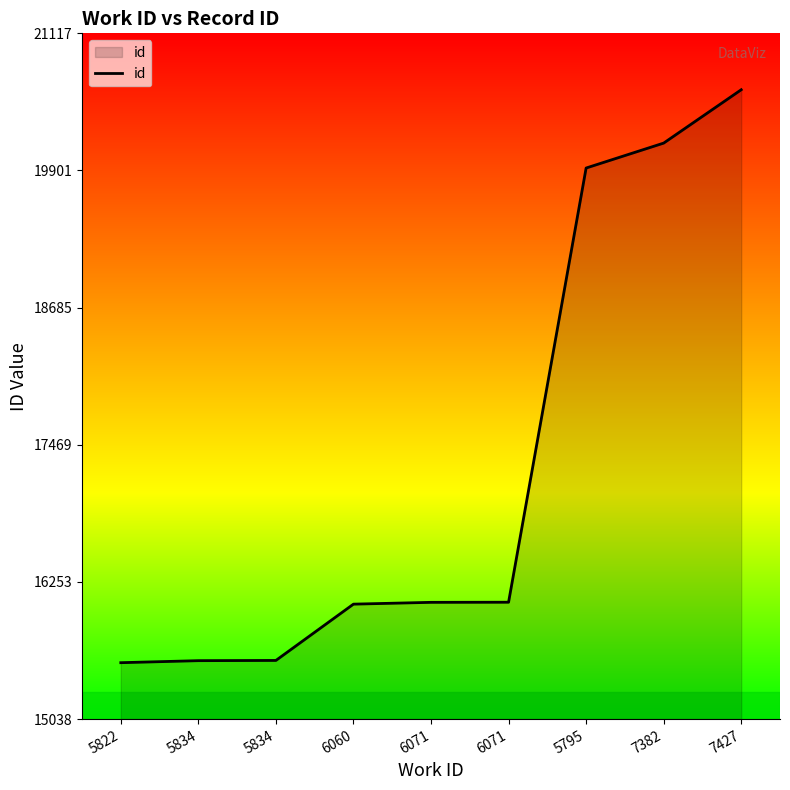

Does the chart display data point markers on the line(s)?

No